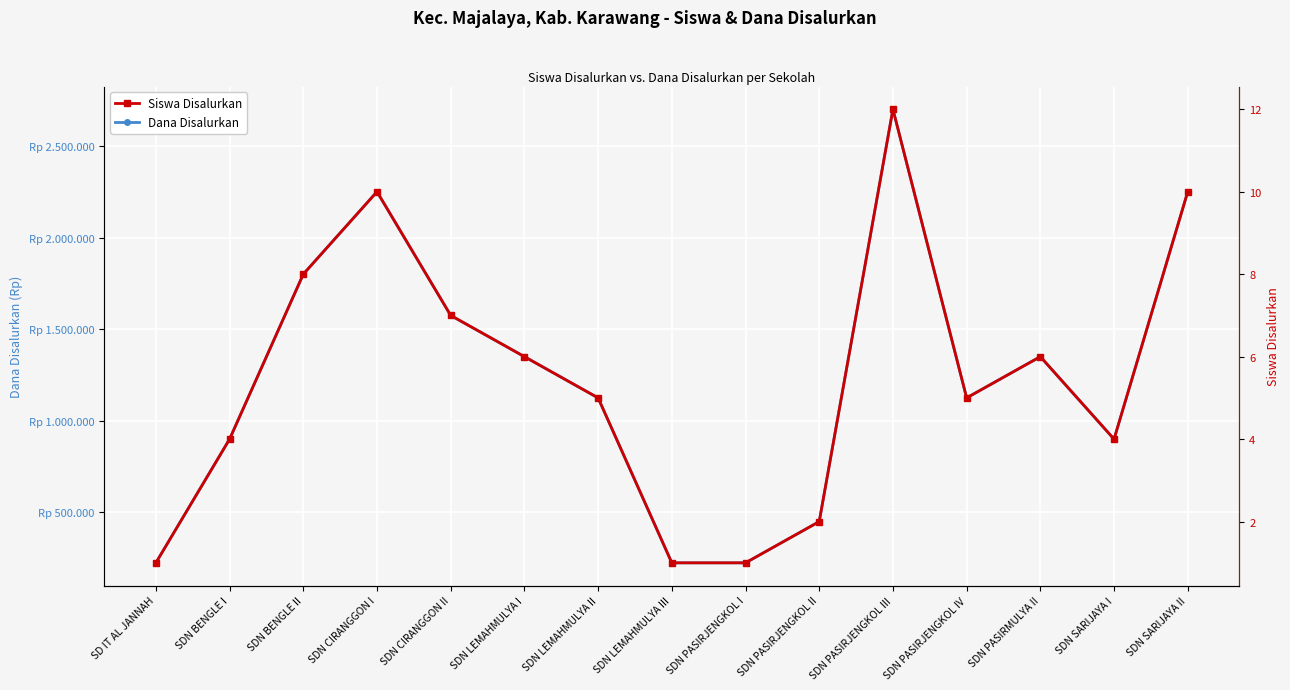

How many data points in Dana Disalurkan are less than 1125000?

6